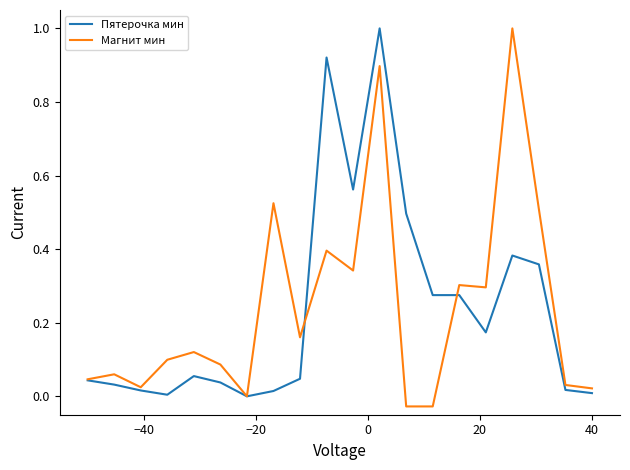

What is the highest value of the Пятерочка мин series?

1.0